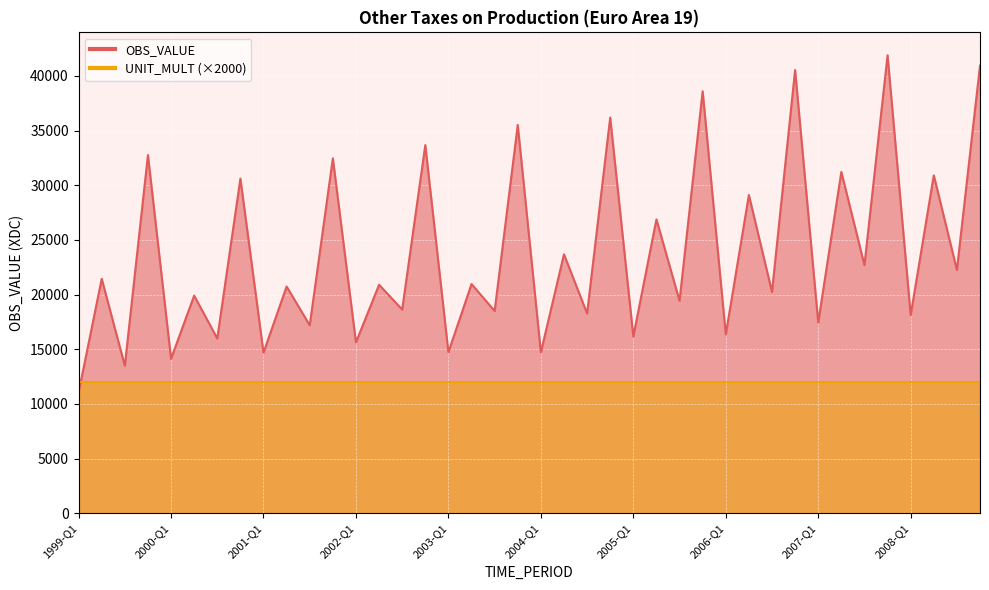

Reading right to left, what are all the values shown in this chart?

40936.1	22253.0	30901.1	18118.6	41882.1	22693.5	31214.6	17443.3	40532.5	20242.1	29101.1	16347.5	38588.5	19423.9	26875.1	16162.3	36181.4	18268.5	23680.5	14717.6	35510.3	18495.1	20962.3	14728.1	33665.7	18625.4	20895.7	15628.6	32458.2	17188.0	20736.6	14689.1	30601.1	15985.2	19902.2	14131.0	32756.7	13487.6	21438.7	11038.1